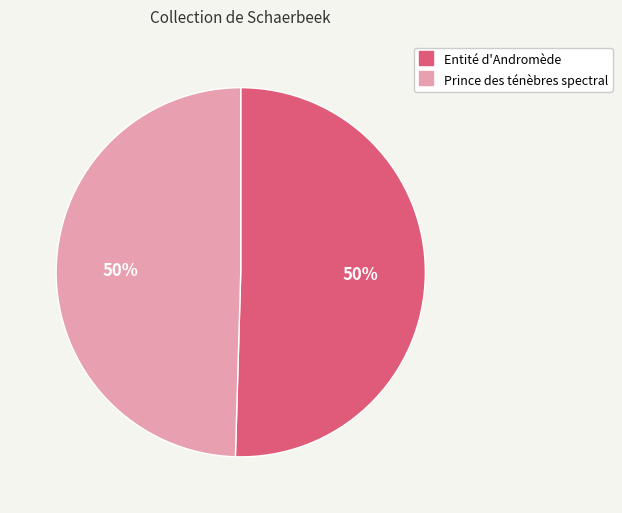

Count the number of slices in the pie.

2